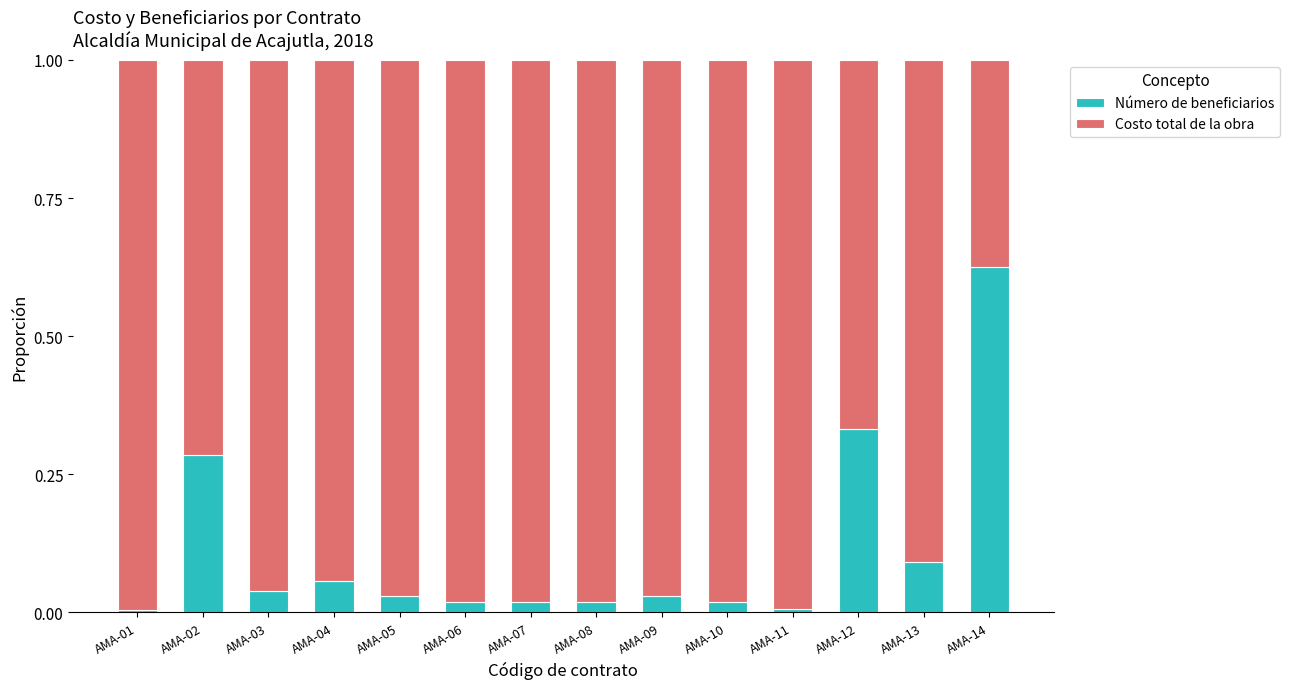

What is the sum of all Número de beneficiarios values?

1.6